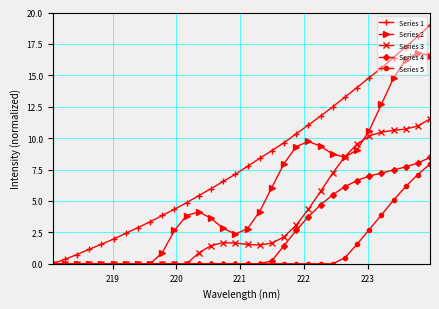

How many values in the Series 3 series exceed 1?

19